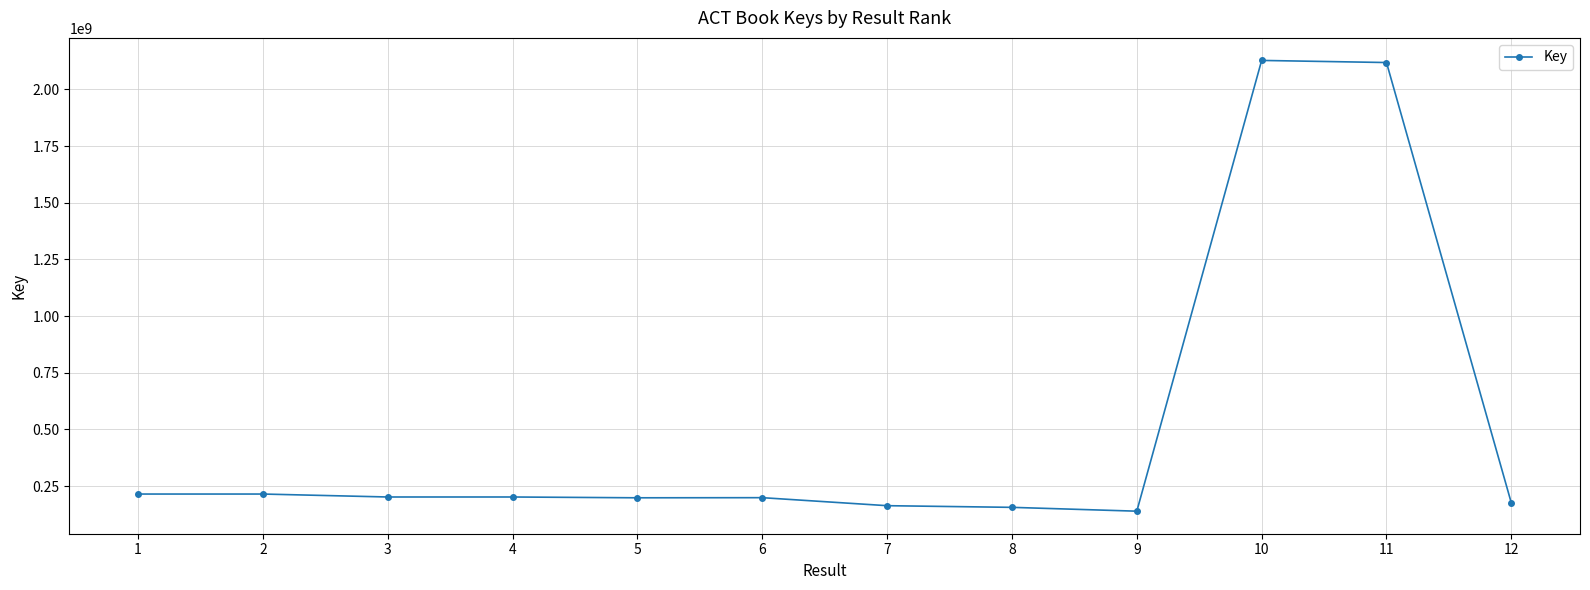

What is the maximum value shown in the chart?

2128194258